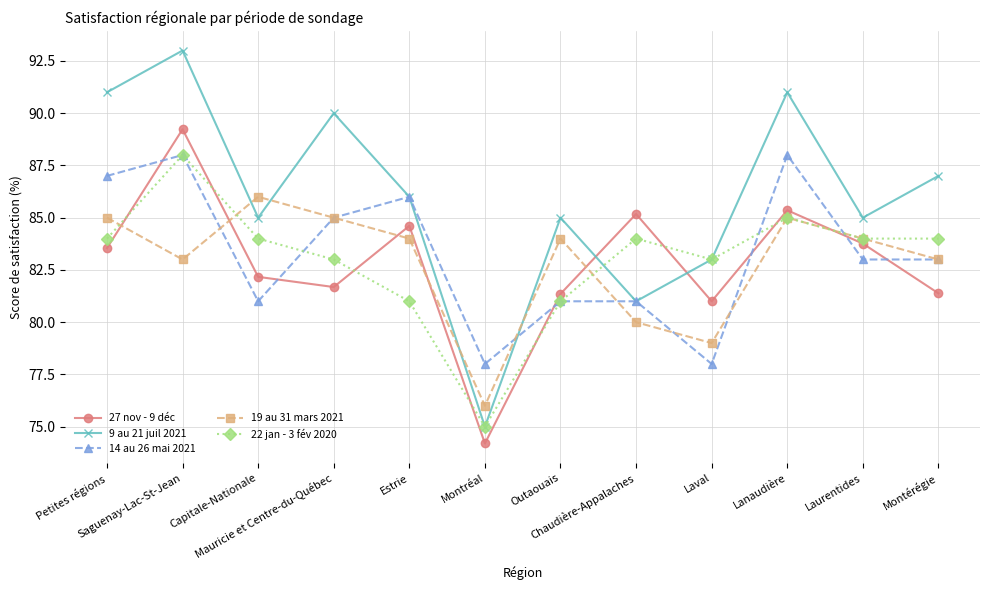

Which series has the largest total across all categories?

9 au 21 juil 2021